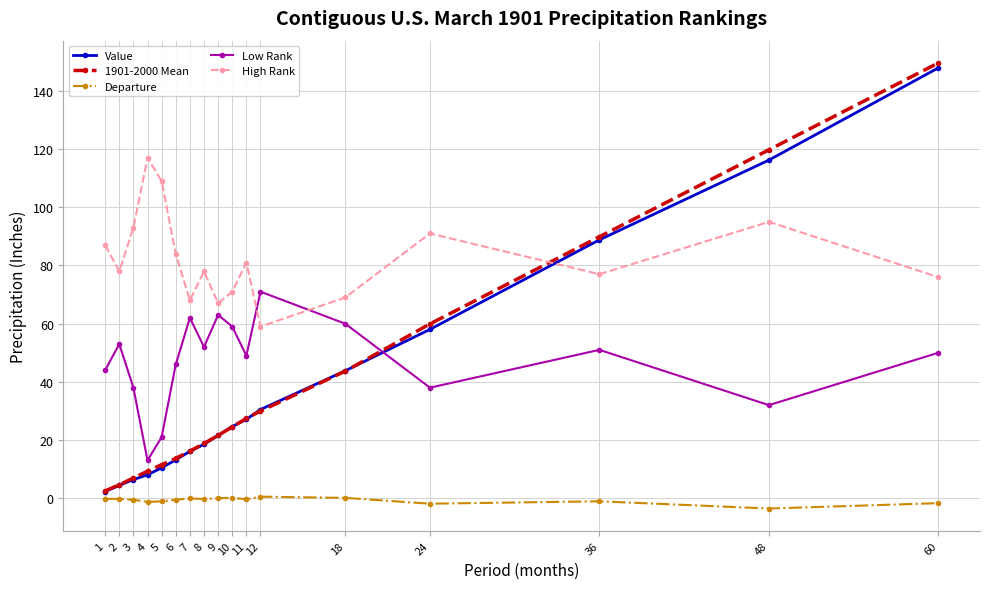

At how many categories does at least one series exceed 103?

4